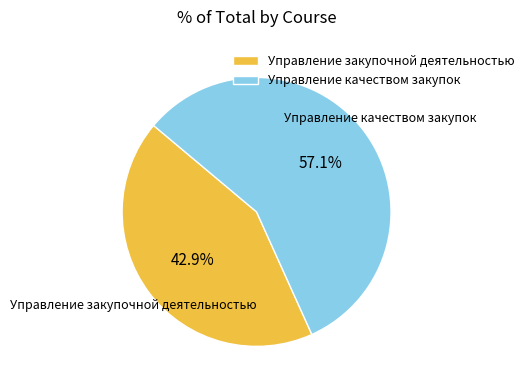

The Управление качеством закупок slice represents 57% of the pie. True or false?

True